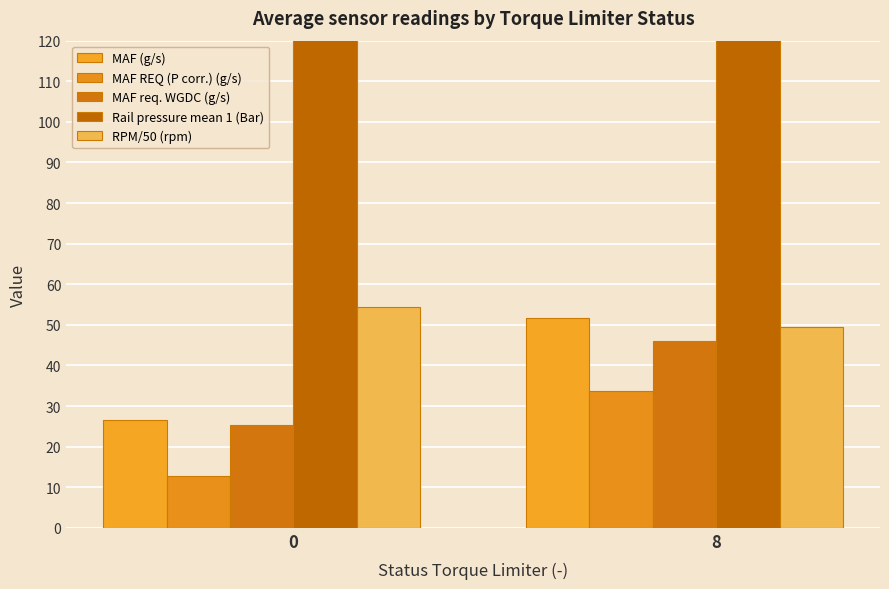

What is the difference between the maximum and minimum values in the MAF req. WGDC (g/s) series?

20.7